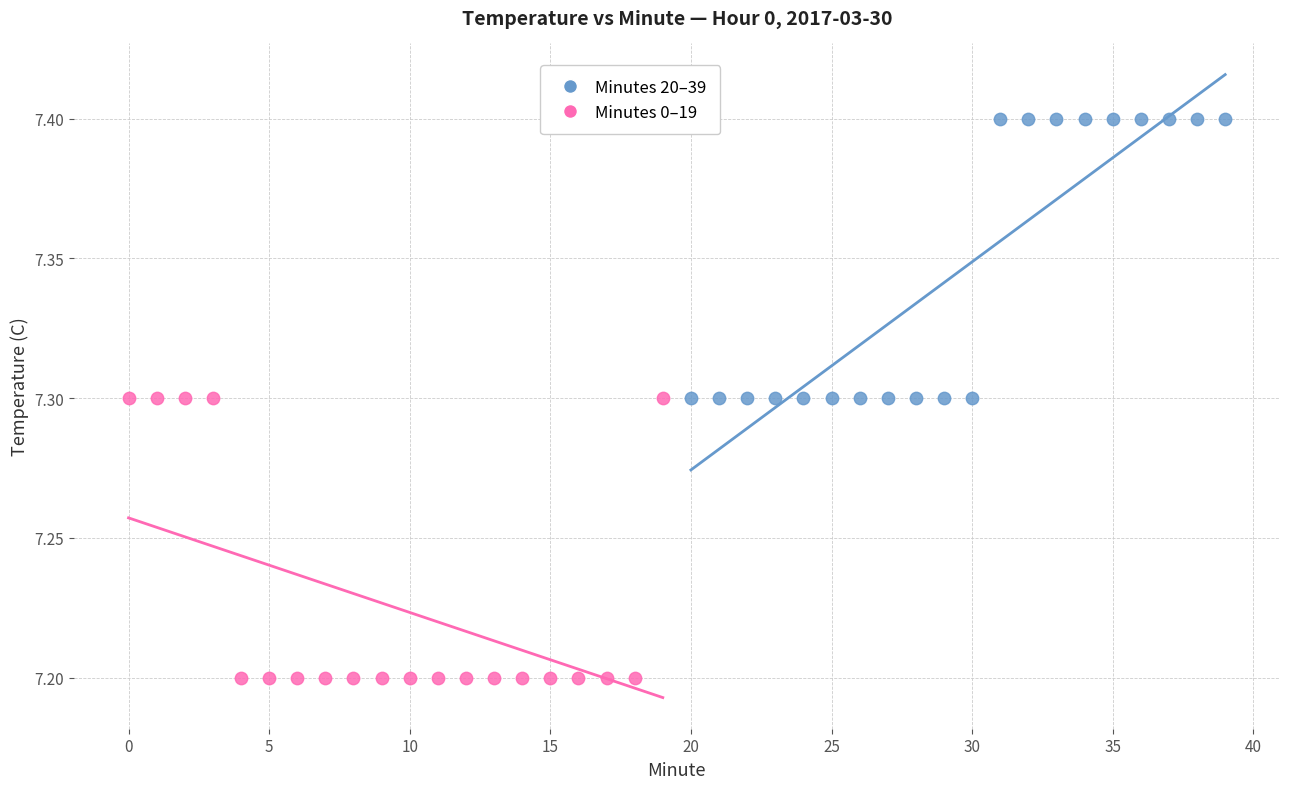

Which series reaches the minimum Y coordinate?

Minutes 0–19